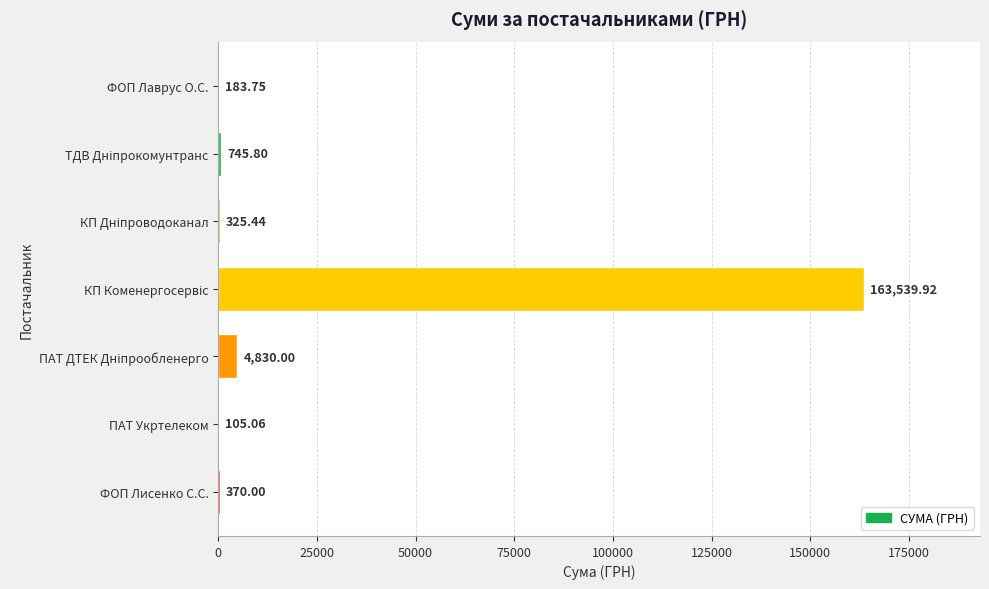

What is the sum of all values?

170100.0